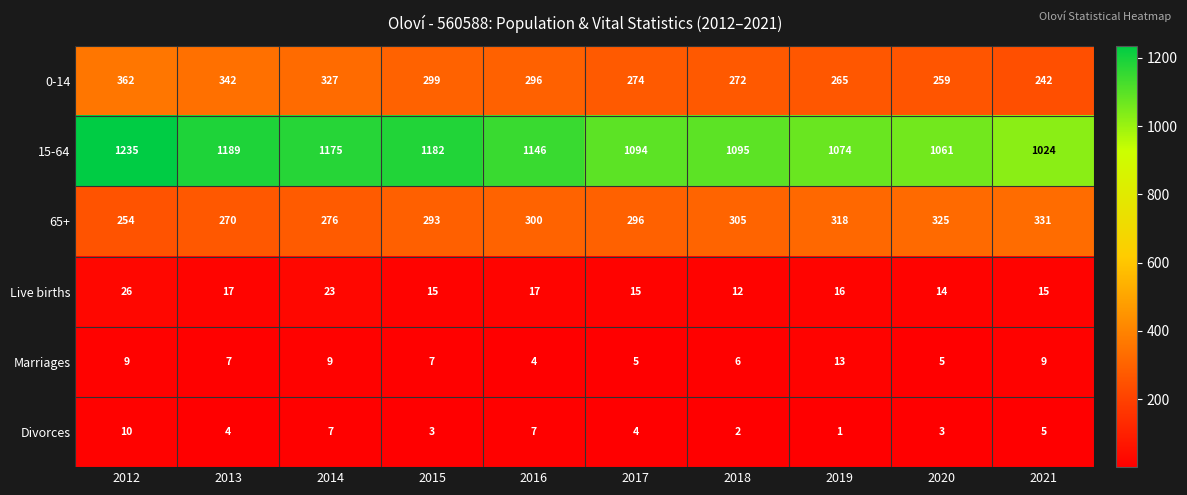

True or false: 15-64 has a value of 1854 at 2013.

False